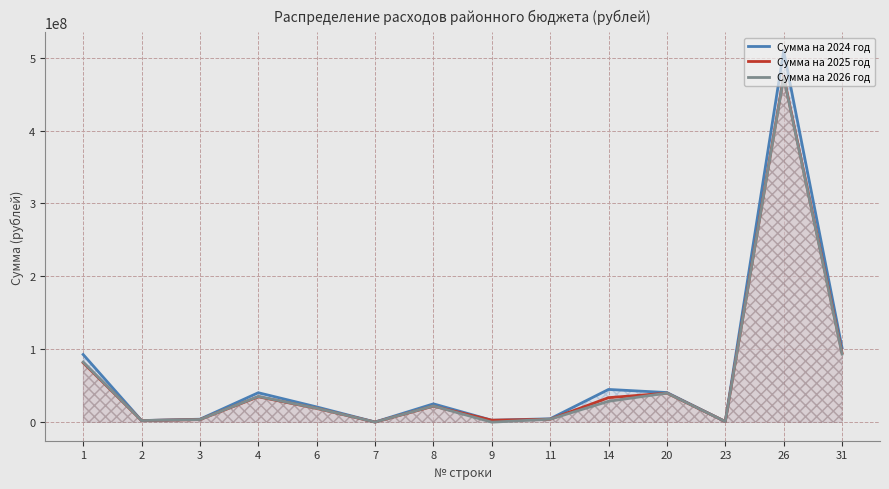

Which category has the highest value in the Сумма на 2026 год series?

26